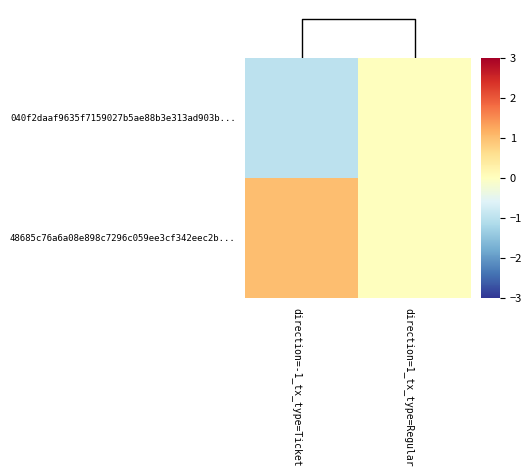

What is the sum of all 48685c76a6a08e898c7296c059ee3cf342eec2b... values?

1